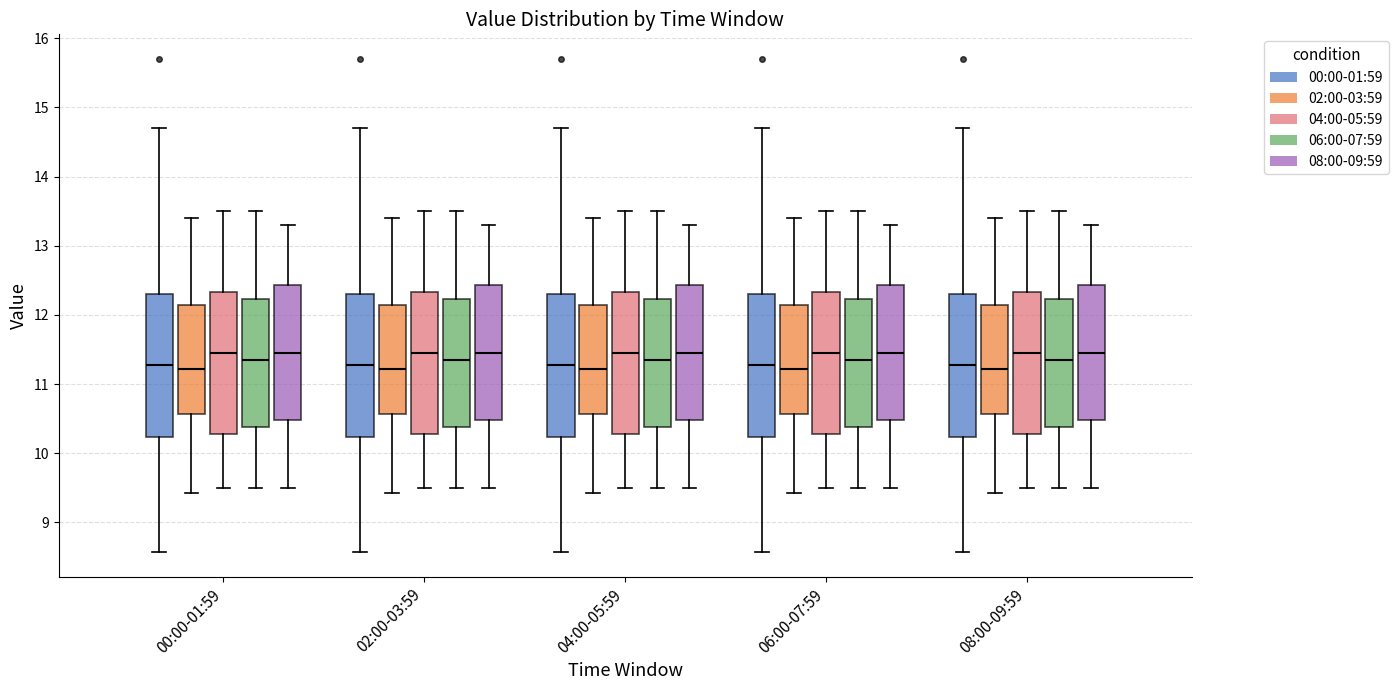

Reading left to right, transcribe this box plot: for each box, give where its median line is, the range the box spans, and where its two whiskers end, as read against the y-axis. The values are not printed on the chart, so give them approximately, as read against the axis.

00:00-01:59 (00:00-01:59): median 11.3, box 10.2 to 12.3, whiskers 8.6 to 14.7
00:00-01:59 (02:00-03:59): median 11.2, box 10.6 to 12.1, whiskers 9.4 to 13.4
00:00-01:59 (04:00-05:59): median 11.5, box 10.3 to 12.3, whiskers 9.5 to 13.5
00:00-01:59 (06:00-07:59): median 11.4, box 10.4 to 12.2, whiskers 9.5 to 13.5
00:00-01:59 (08:00-09:59): median 11.5, box 10.5 to 12.4, whiskers 9.5 to 13.3
02:00-03:59 (00:00-01:59): median 11.3, box 10.2 to 12.3, whiskers 8.6 to 14.7
02:00-03:59 (02:00-03:59): median 11.2, box 10.6 to 12.1, whiskers 9.4 to 13.4
02:00-03:59 (04:00-05:59): median 11.5, box 10.3 to 12.3, whiskers 9.5 to 13.5
02:00-03:59 (06:00-07:59): median 11.4, box 10.4 to 12.2, whiskers 9.5 to 13.5
02:00-03:59 (08:00-09:59): median 11.5, box 10.5 to 12.4, whiskers 9.5 to 13.3
04:00-05:59 (00:00-01:59): median 11.3, box 10.2 to 12.3, whiskers 8.6 to 14.7
04:00-05:59 (02:00-03:59): median 11.2, box 10.6 to 12.1, whiskers 9.4 to 13.4
04:00-05:59 (04:00-05:59): median 11.5, box 10.3 to 12.3, whiskers 9.5 to 13.5
04:00-05:59 (06:00-07:59): median 11.4, box 10.4 to 12.2, whiskers 9.5 to 13.5
04:00-05:59 (08:00-09:59): median 11.5, box 10.5 to 12.4, whiskers 9.5 to 13.3
06:00-07:59 (00:00-01:59): median 11.3, box 10.2 to 12.3, whiskers 8.6 to 14.7
06:00-07:59 (02:00-03:59): median 11.2, box 10.6 to 12.1, whiskers 9.4 to 13.4
06:00-07:59 (04:00-05:59): median 11.5, box 10.3 to 12.3, whiskers 9.5 to 13.5
06:00-07:59 (06:00-07:59): median 11.4, box 10.4 to 12.2, whiskers 9.5 to 13.5
06:00-07:59 (08:00-09:59): median 11.5, box 10.5 to 12.4, whiskers 9.5 to 13.3
08:00-09:59 (00:00-01:59): median 11.3, box 10.2 to 12.3, whiskers 8.6 to 14.7
08:00-09:59 (02:00-03:59): median 11.2, box 10.6 to 12.1, whiskers 9.4 to 13.4
08:00-09:59 (04:00-05:59): median 11.5, box 10.3 to 12.3, whiskers 9.5 to 13.5
08:00-09:59 (06:00-07:59): median 11.4, box 10.4 to 12.2, whiskers 9.5 to 13.5
08:00-09:59 (08:00-09:59): median 11.5, box 10.5 to 12.4, whiskers 9.5 to 13.3